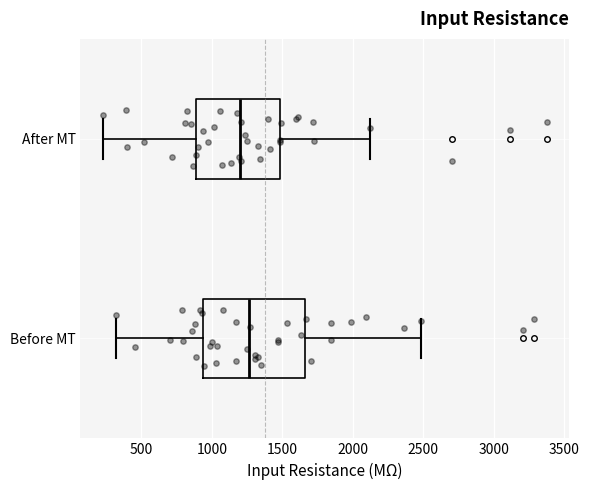

Reading bottom to top, transcribe this box plot: for each box, give where its median line is, the range the box spans, and where its two whiskers end, as read against the x-axis. The values are not printed on the chart, so give them approximately, as read against the axis.

Before MT: median 1250, box 950 to 1650, whiskers 300 to 2500
After MT: median 1200, box 900 to 1500, whiskers 250 to 2100